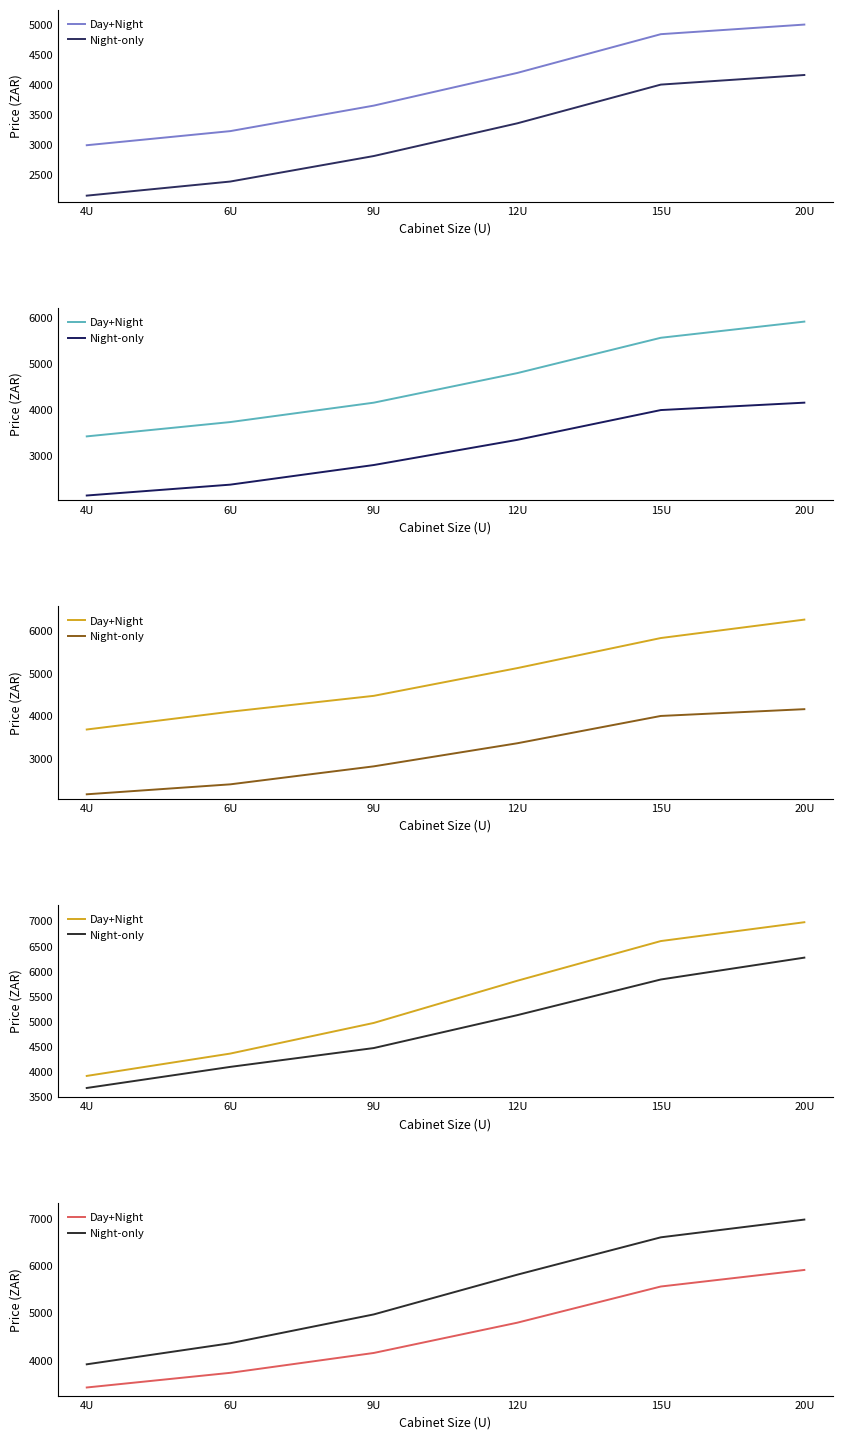

What is the sum of the Day+Night values at 9U and 15U?

9715